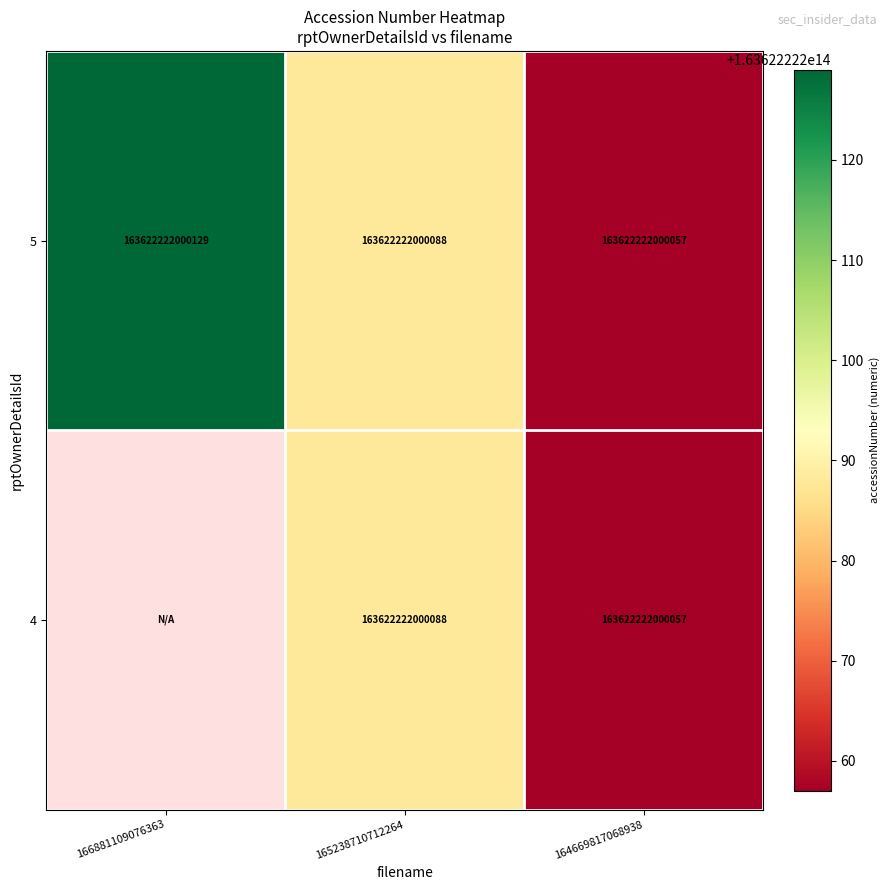

Rank the series by their average value, from lowest to highest.

4, 5